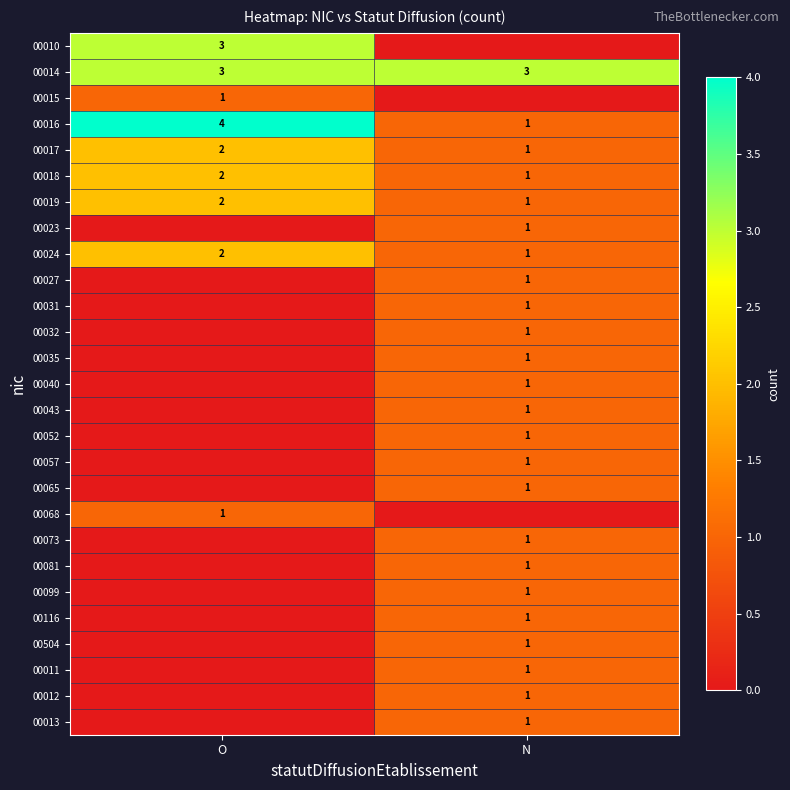

The value of 00073 at N is 0. True or false?

False